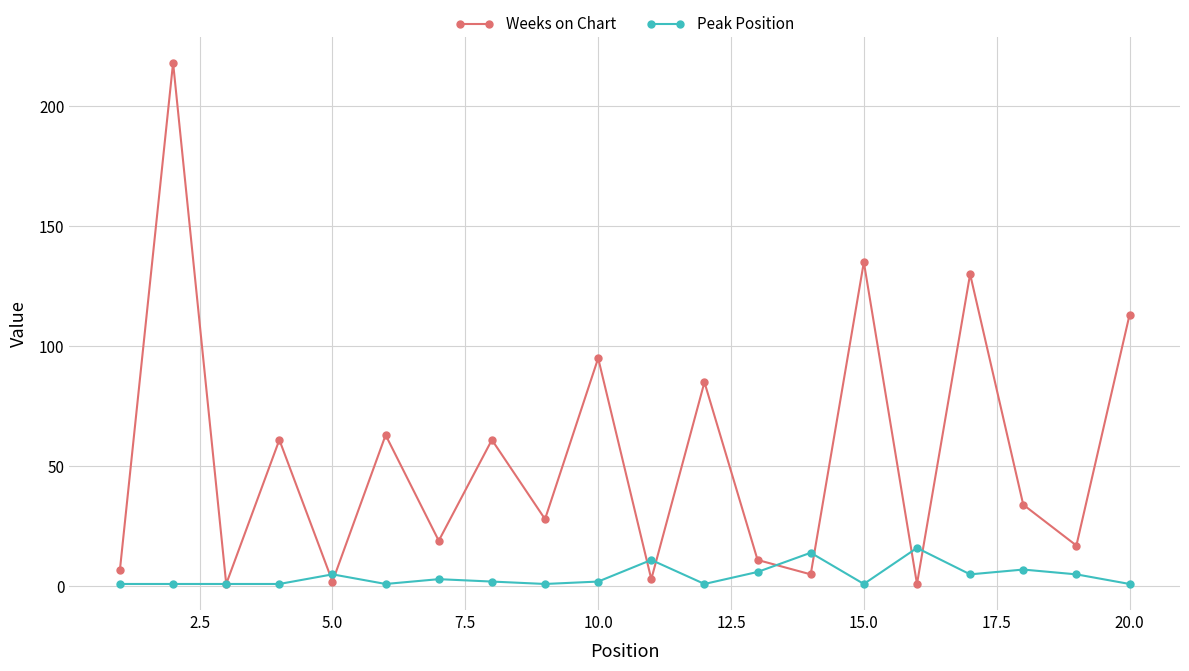

In Weeks on Chart, how many points are lower than both neighbors (excluding endpoints)?

8